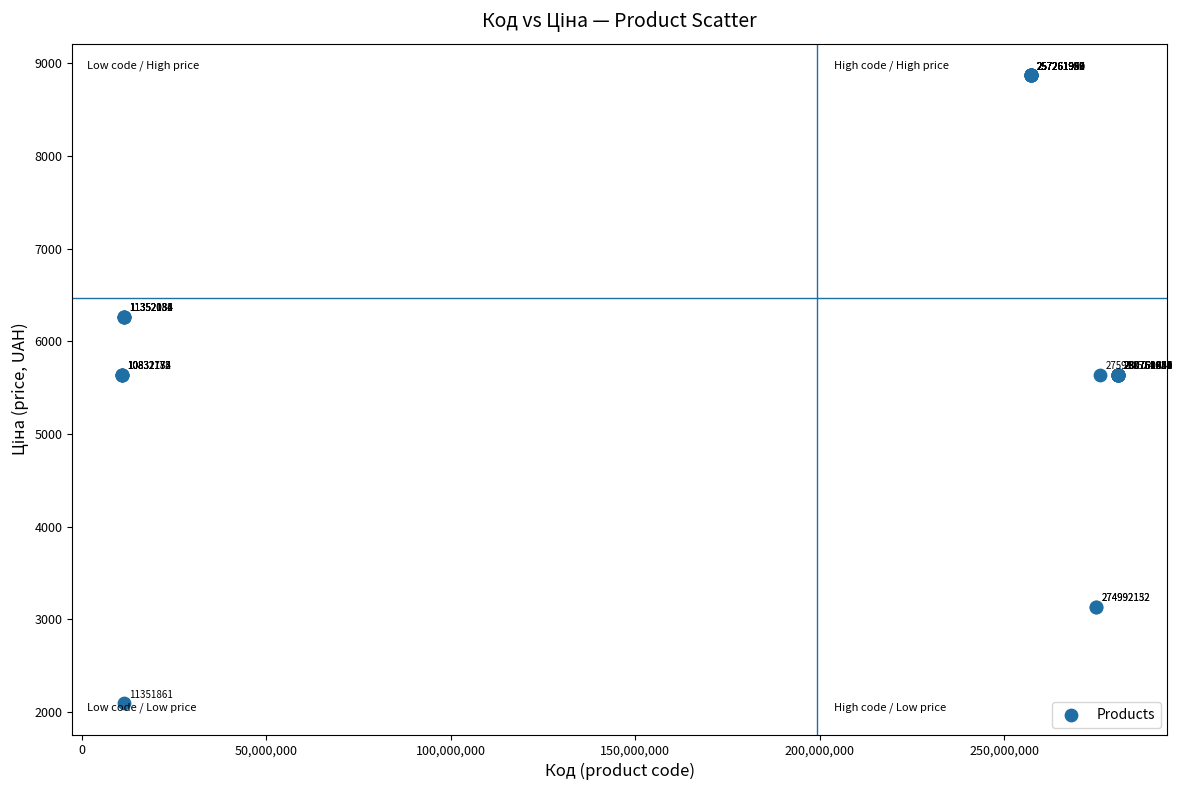

What Y value in the scatter plot is closest to 5484?

5636.0